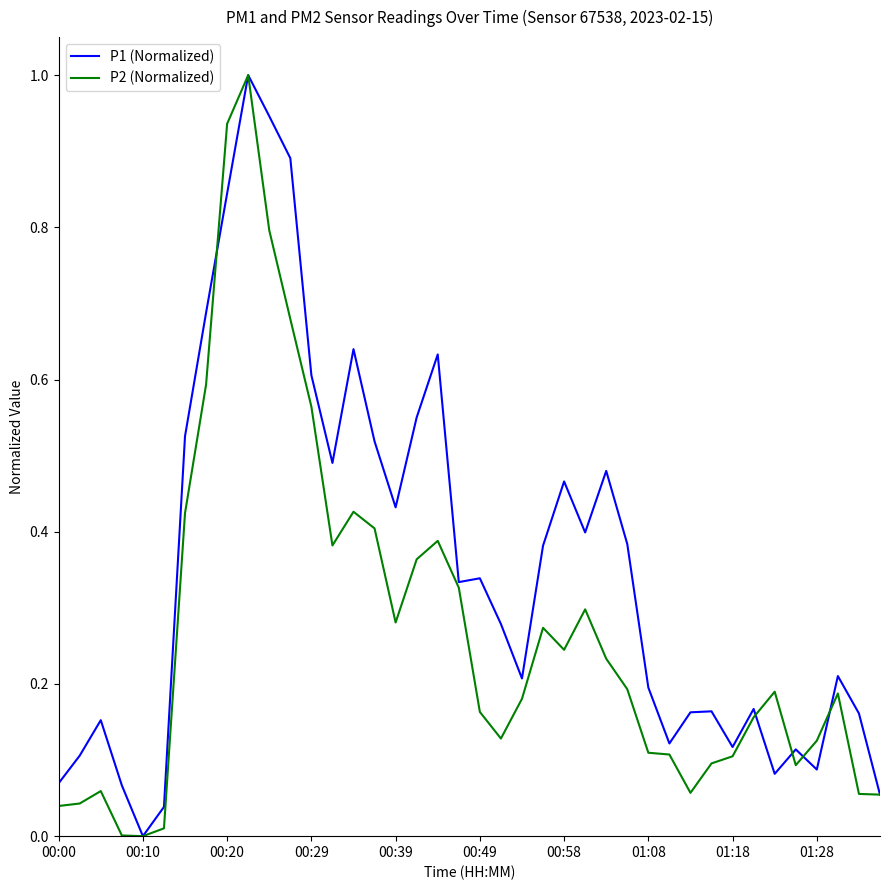

Rank the series by their average value, from highest to lowest.

P1 (Normalized), P2 (Normalized)